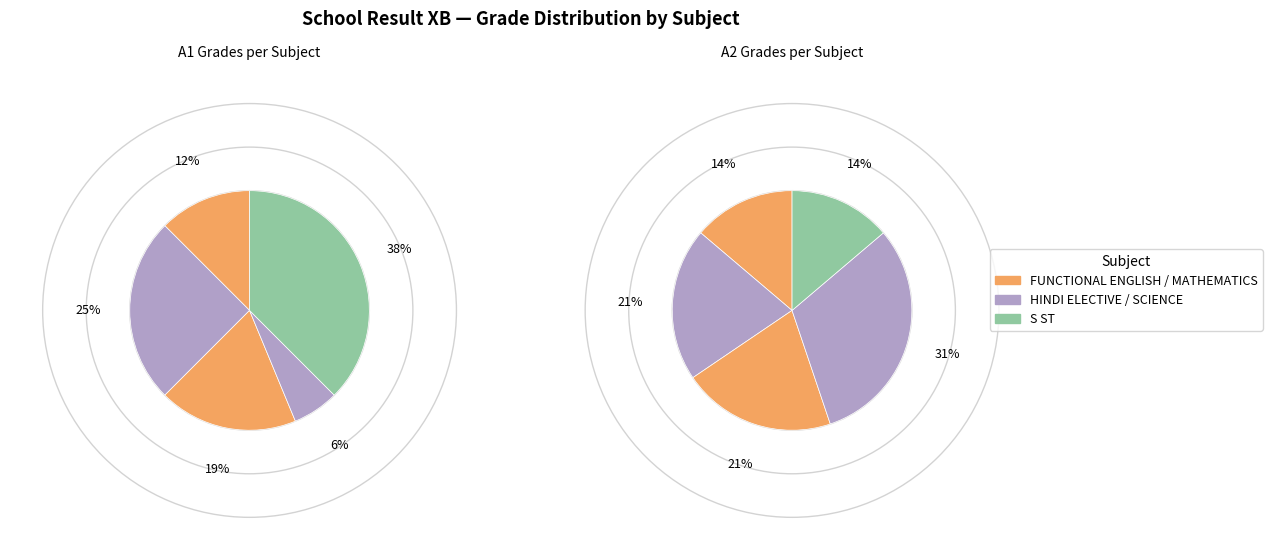

Is SCIENCE the majority of the pie?

No